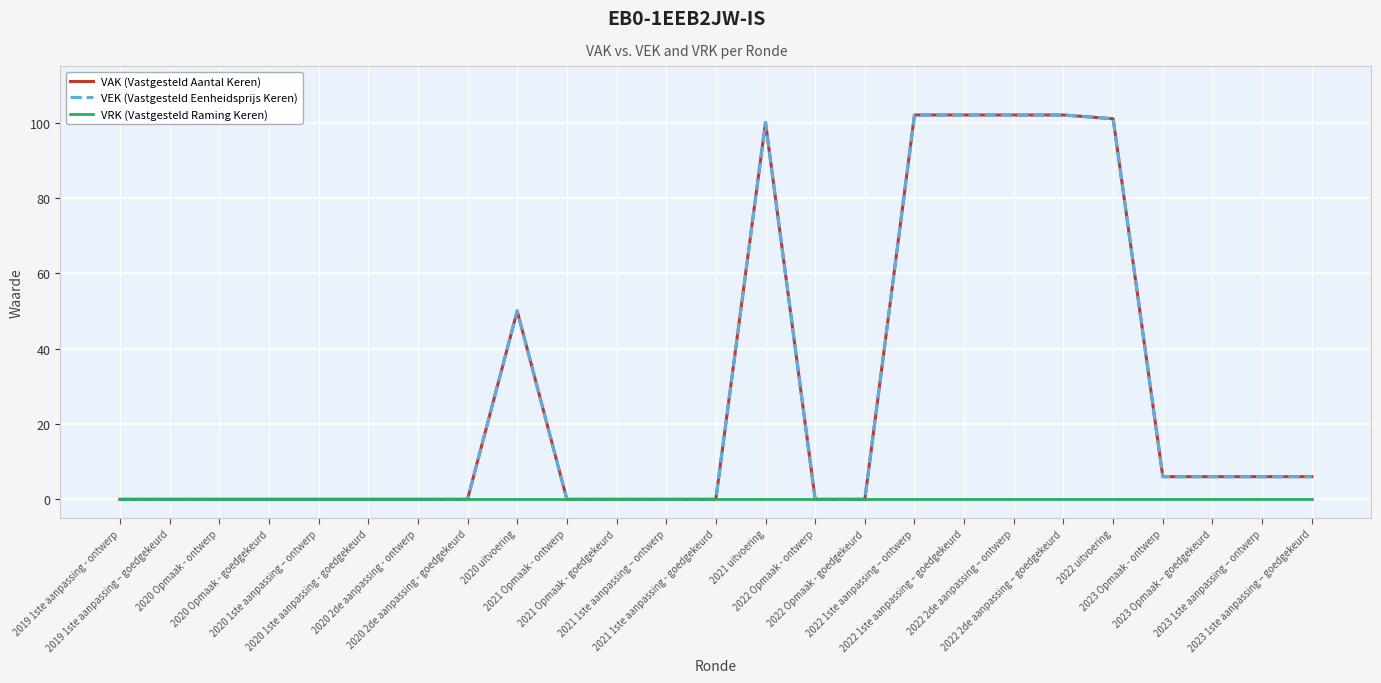

True or false: VAK (Vastgesteld Aantal Keren) has more than 2 points higher than both neighbors.

False